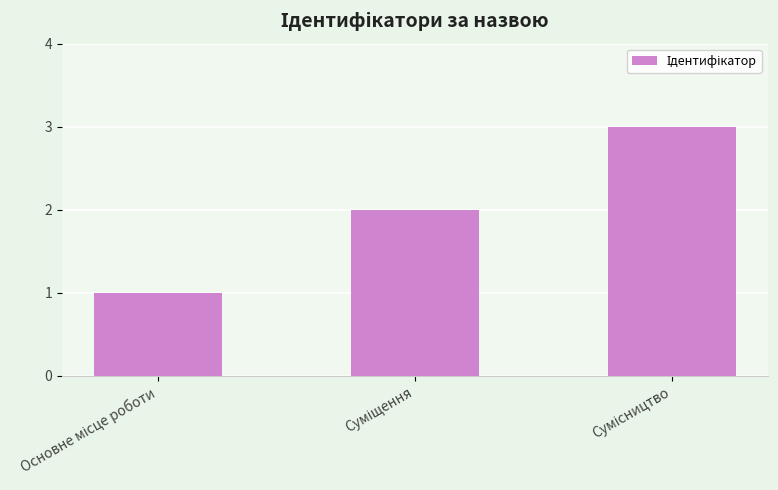

What is the maximum value shown in the chart?

3